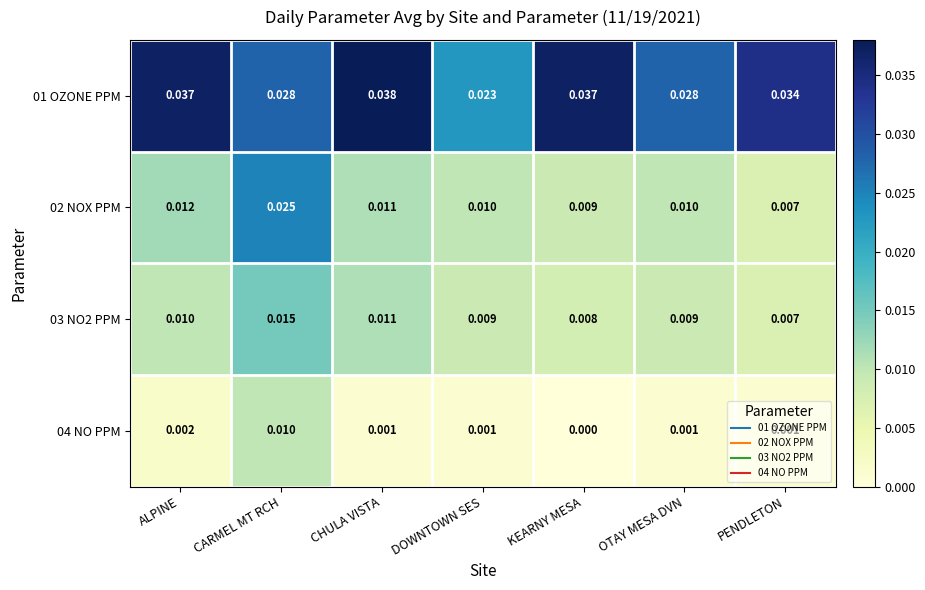

Where is 03 NO2 PPM nearest to the value 0?

PENDLETON